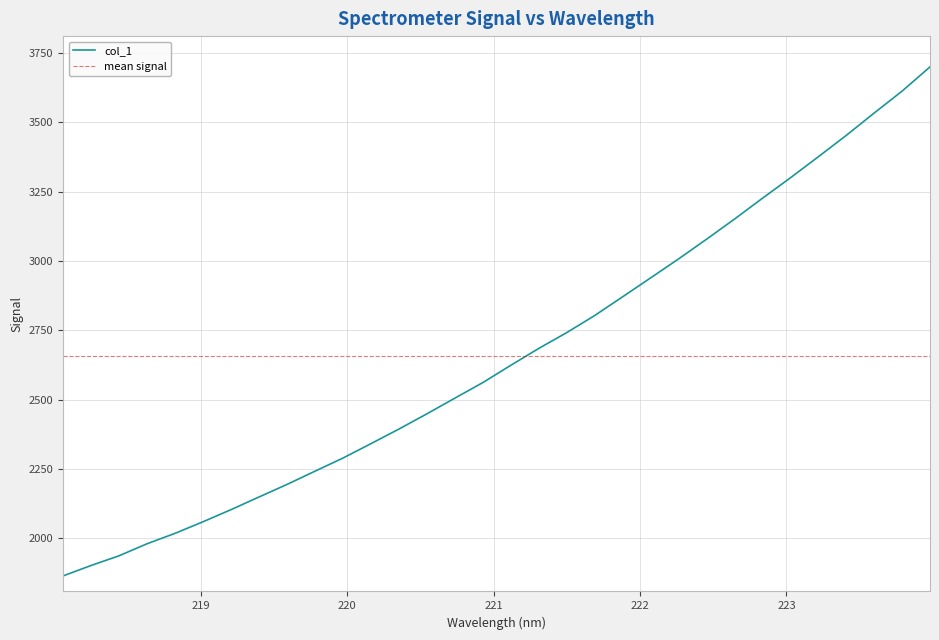

The chart shows a value of 2194.8 at 219.589. True or false?

True